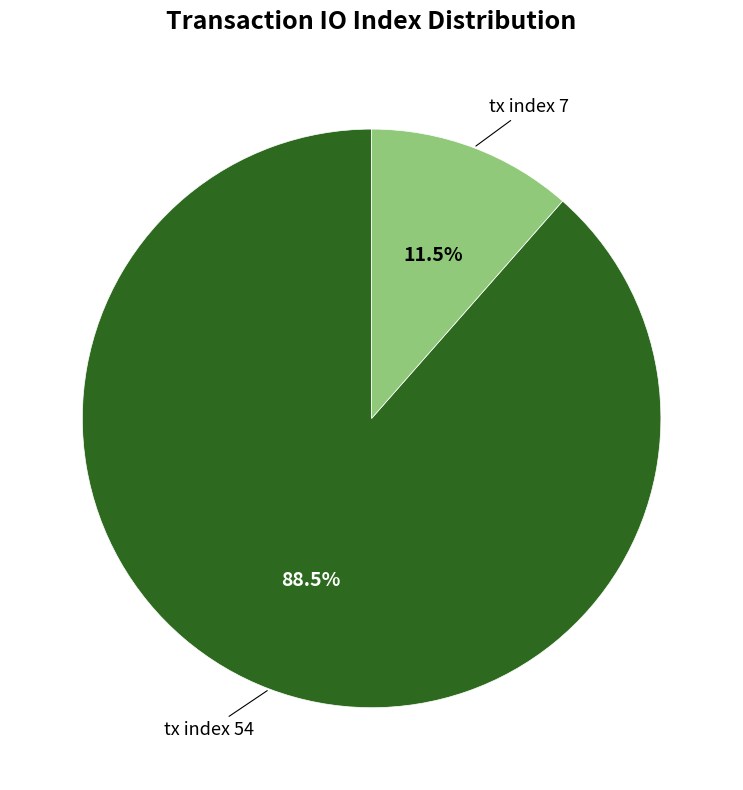

Is there any slice that represents more than half of the pie?

Yes